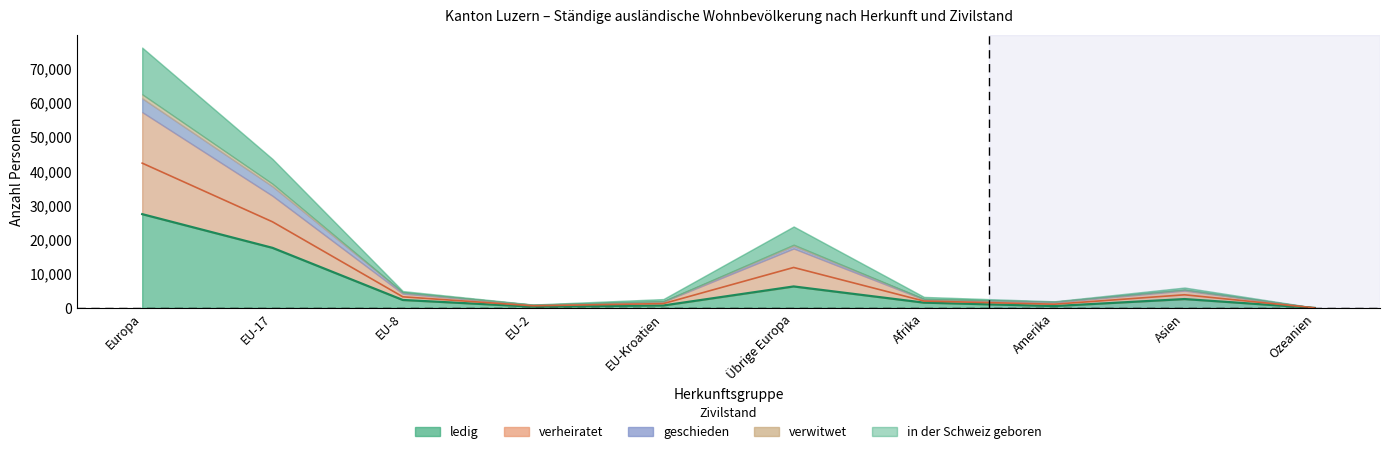

Which has a higher value, Amerika or EU-2?

Amerika